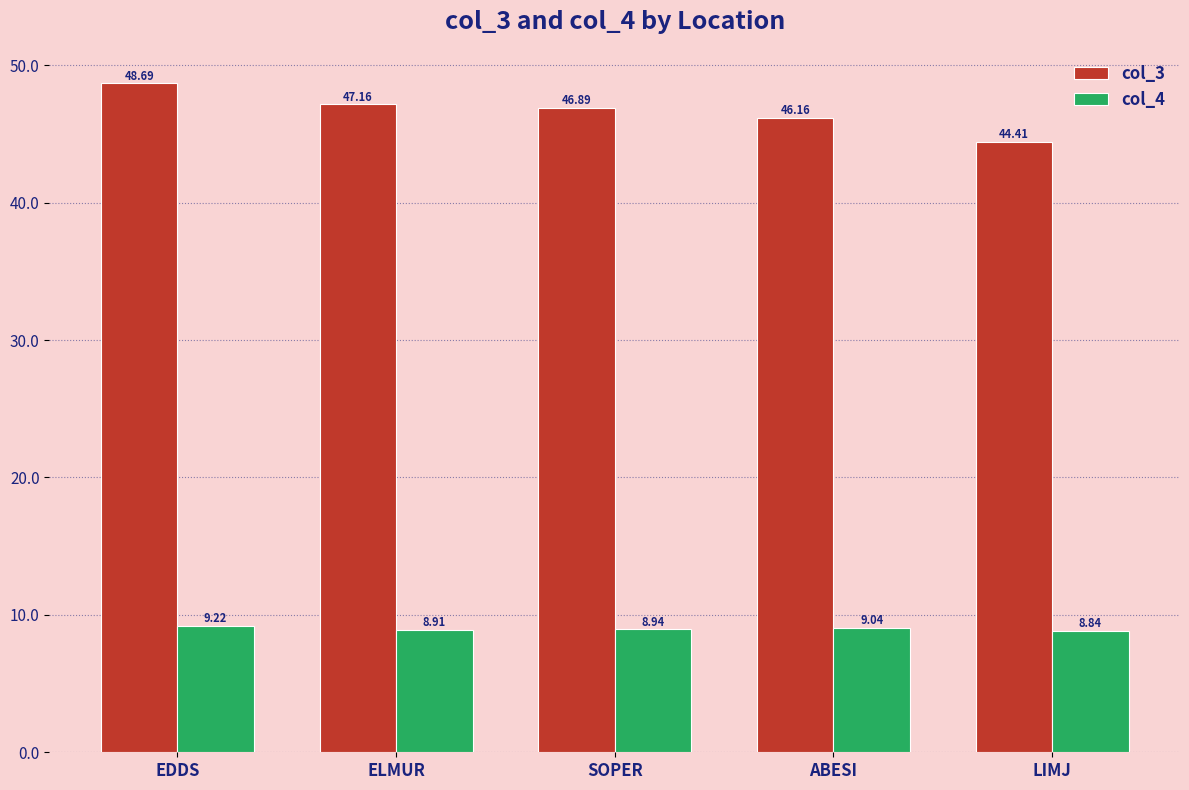

What are all the series names shown in the legend?

col_3, col_4